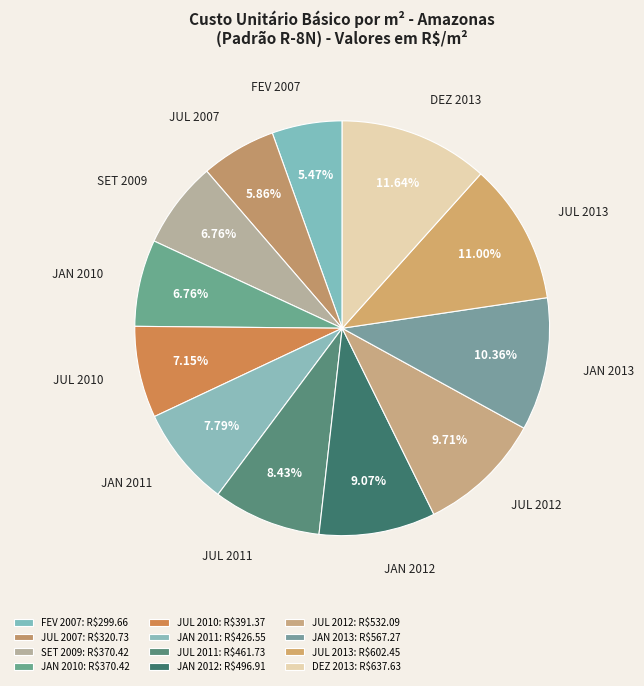

Between JAN 2013 and FEV 2007, which is larger?

JAN 2013